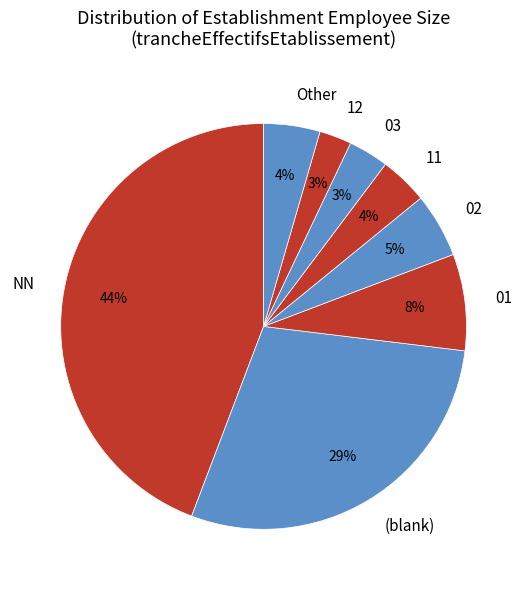

Which has a higher value, Other or 03?

Other